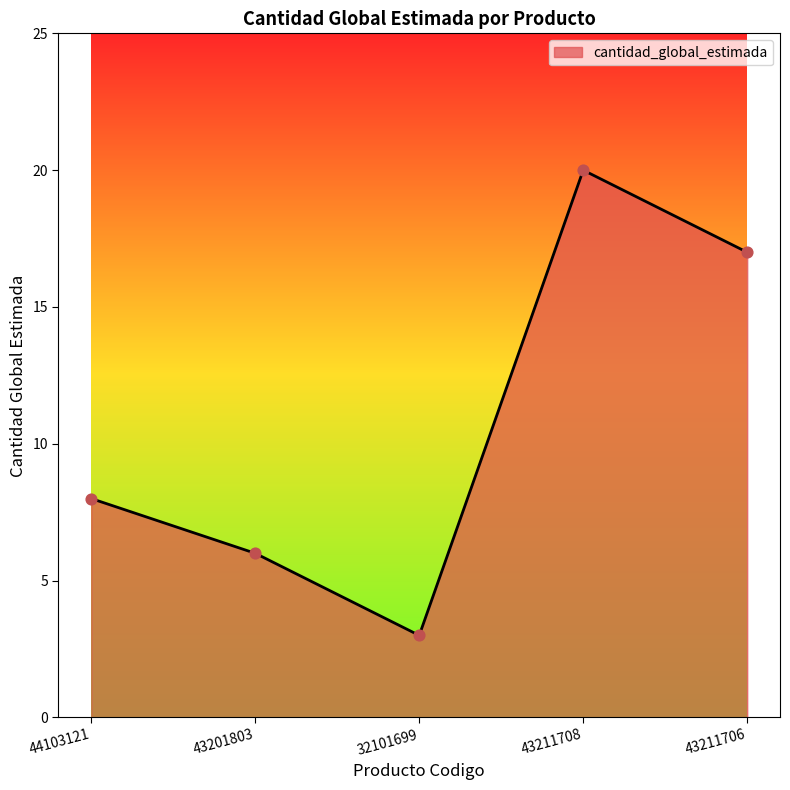

Approximately how many times larger is the value at 43211706 compared to 44103121?

2.1